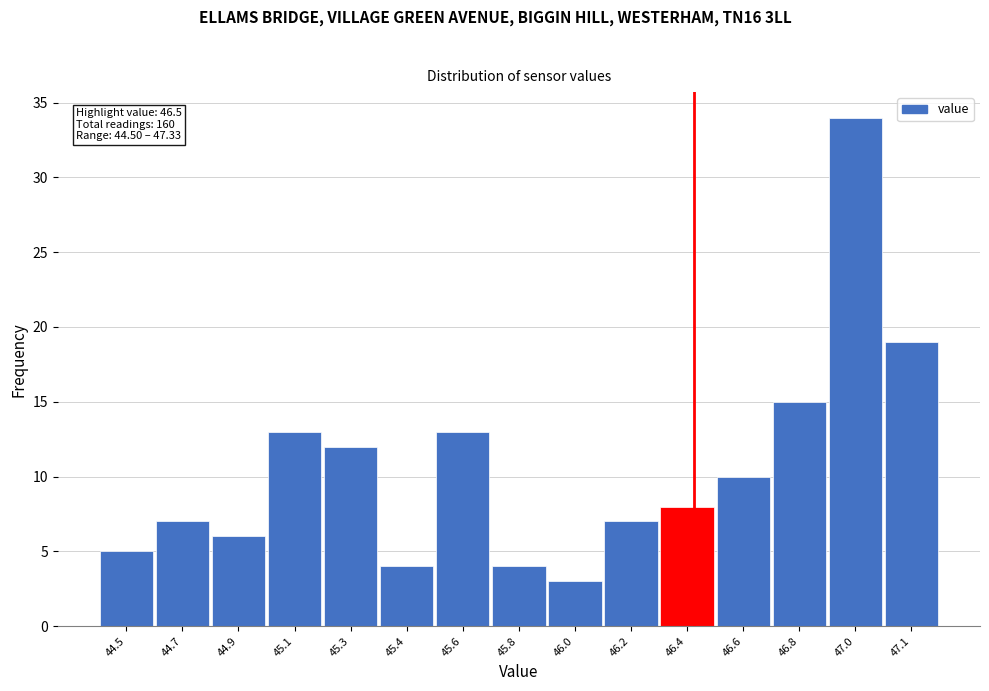

Reading left to right, transcribe all the data shown in this chart.

44.5=5	44.7=7	44.9=6	45.1=13	45.3=12	45.4=4	45.6=13	45.8=4	46.0=3	46.2=7	46.4=8	46.6=10	46.8=15	47.0=34	47.1=19